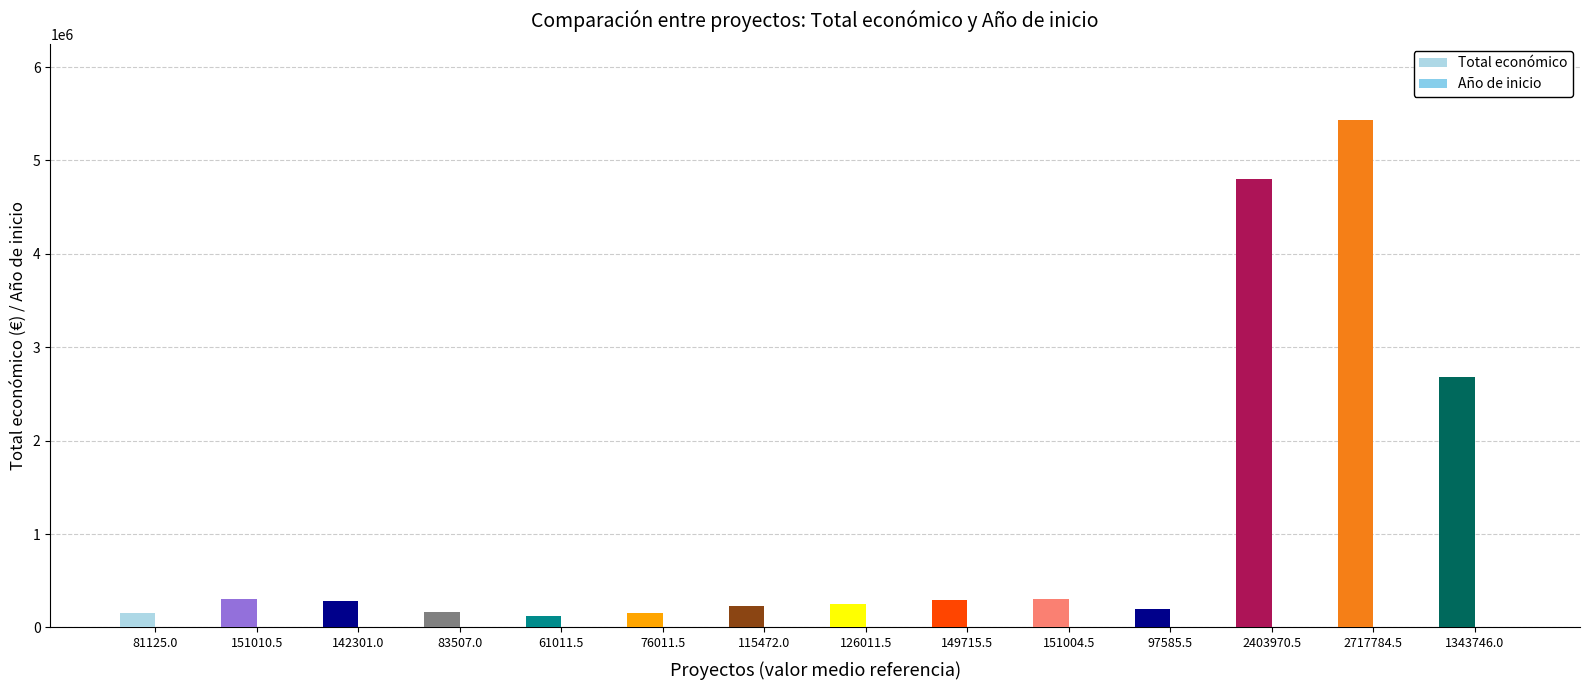

How many data points in Total económico are above 282580?

7